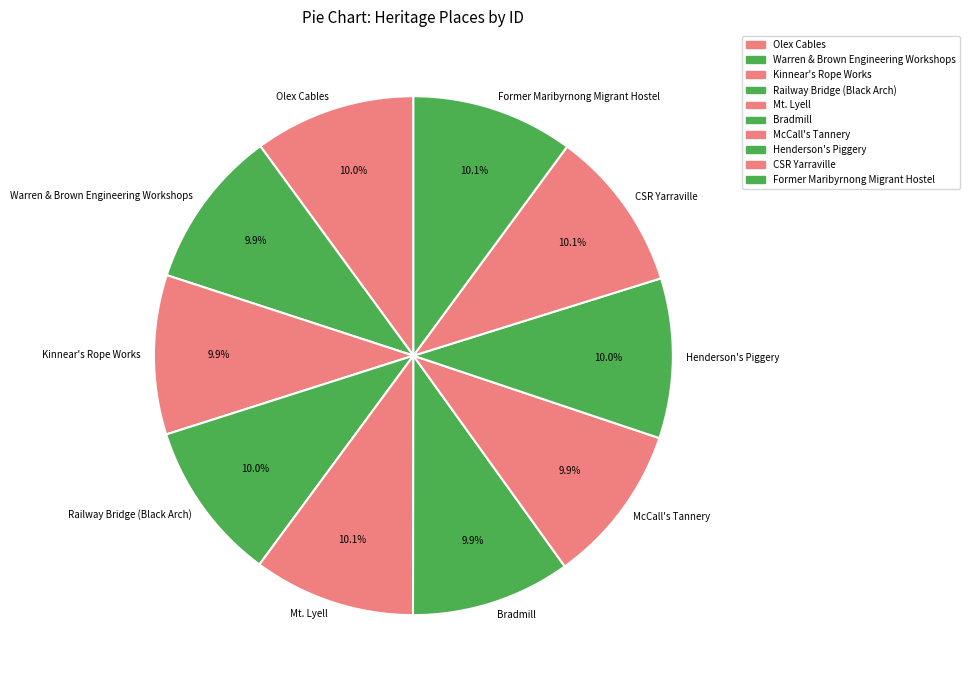

To the nearest percent, what is the average slice percentage?

10%